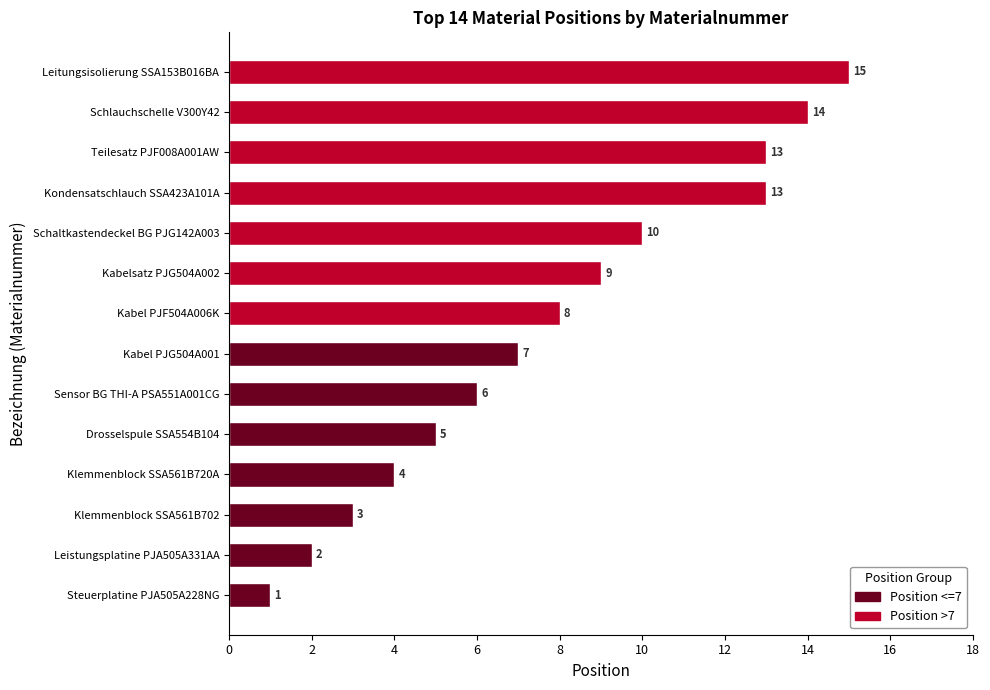

What is the difference between the values at Leistungsplatine PJA505A331AA and Kabel PJF504A006K?

6